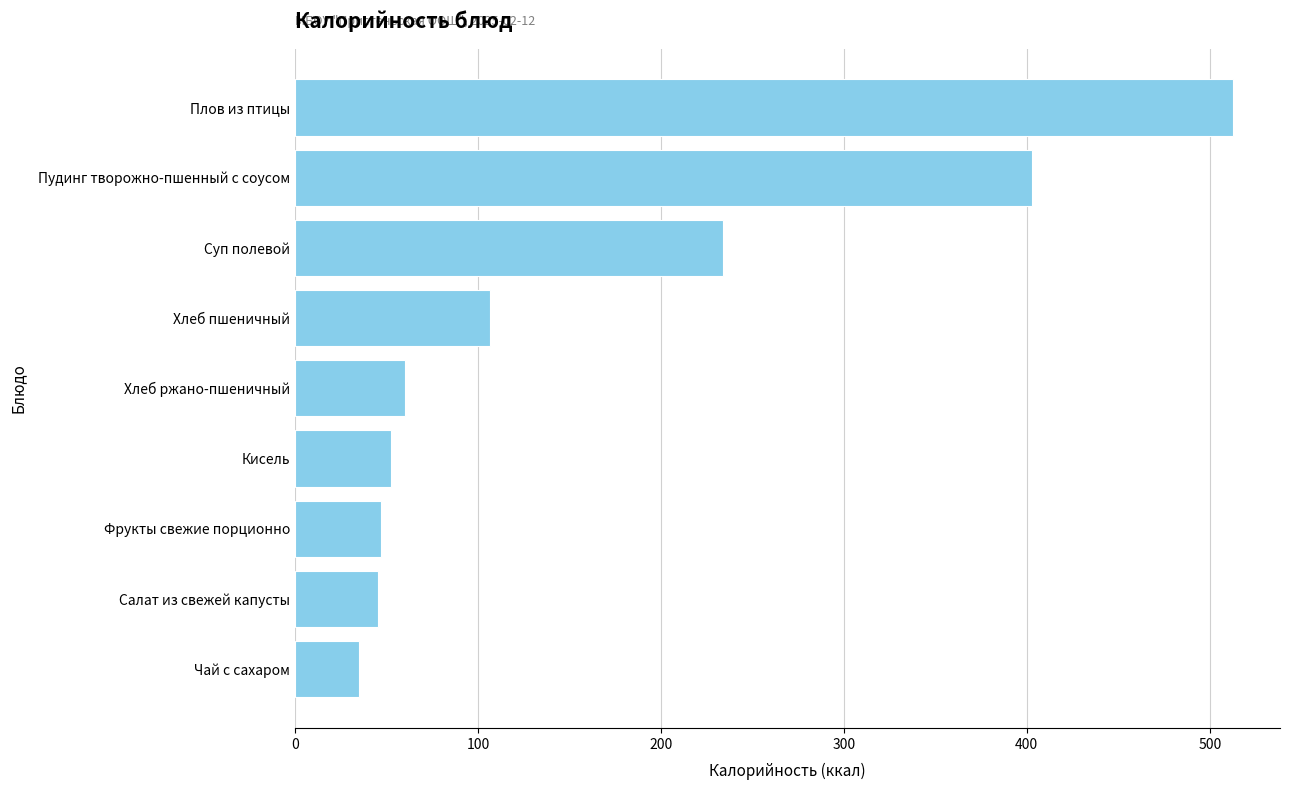

What is the difference between the maximum and minimum values?

477.8